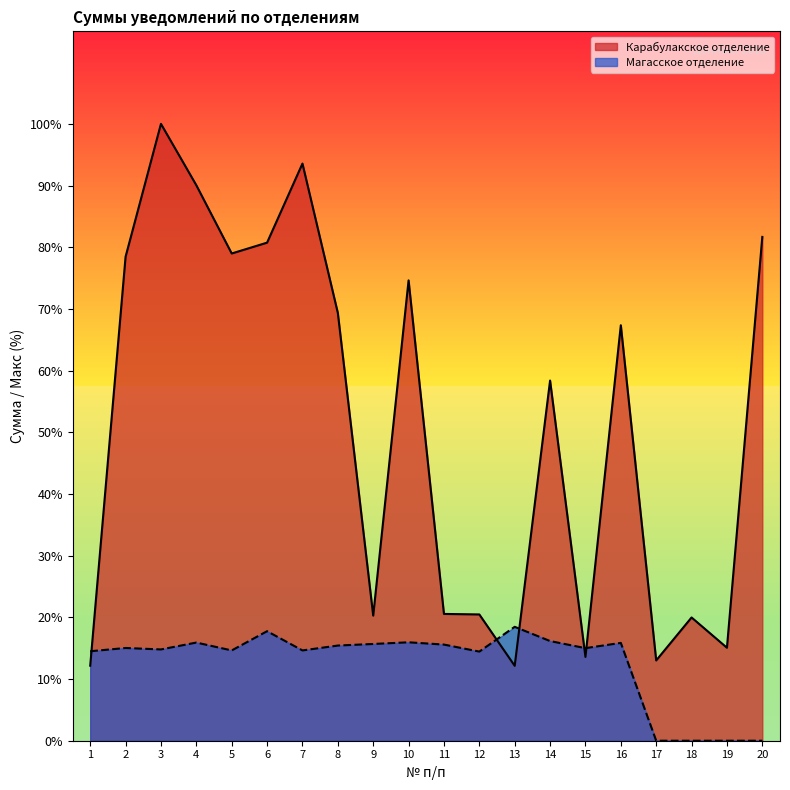

Which category has the lowest value in the Магасское отделение series?

17